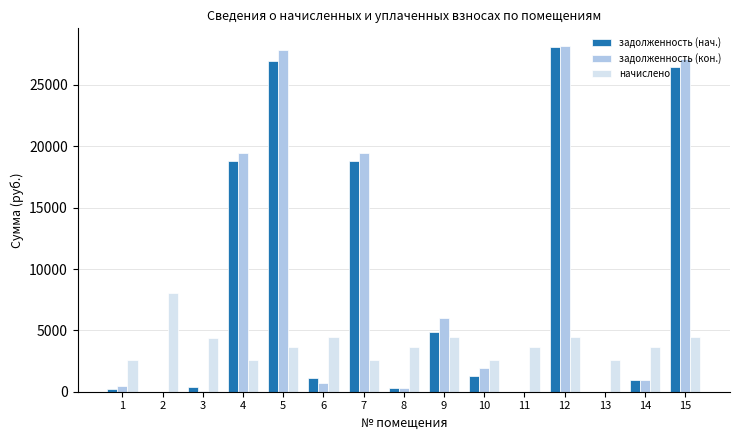

Which category has the highest value in the задолженность (кон.) series?

12